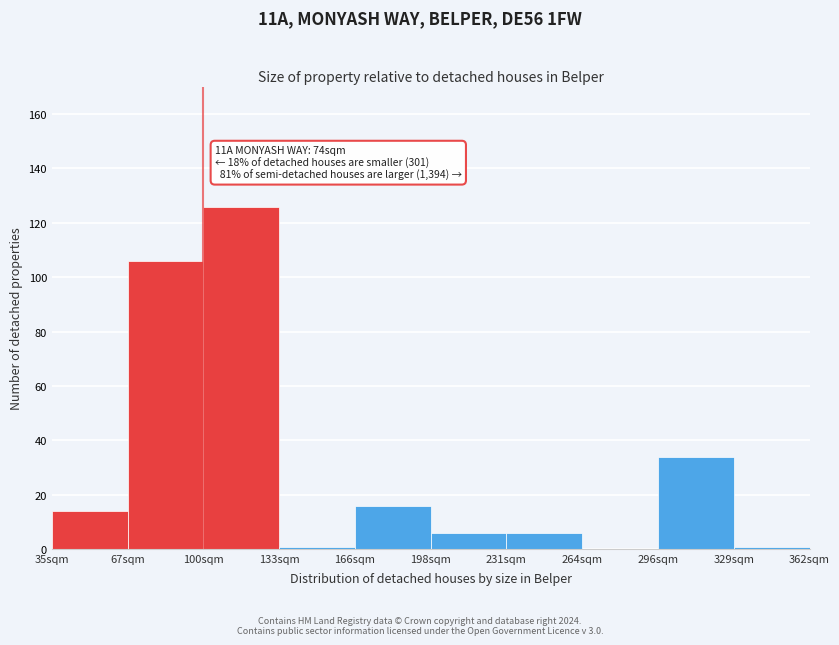

Reading left to right, extract all data points from this chart.

35sqm=14	67sqm=106	100sqm=126	133sqm=1	166sqm=16	198sqm=6	231sqm=6	264sqm=0	296sqm=34	329sqm=1